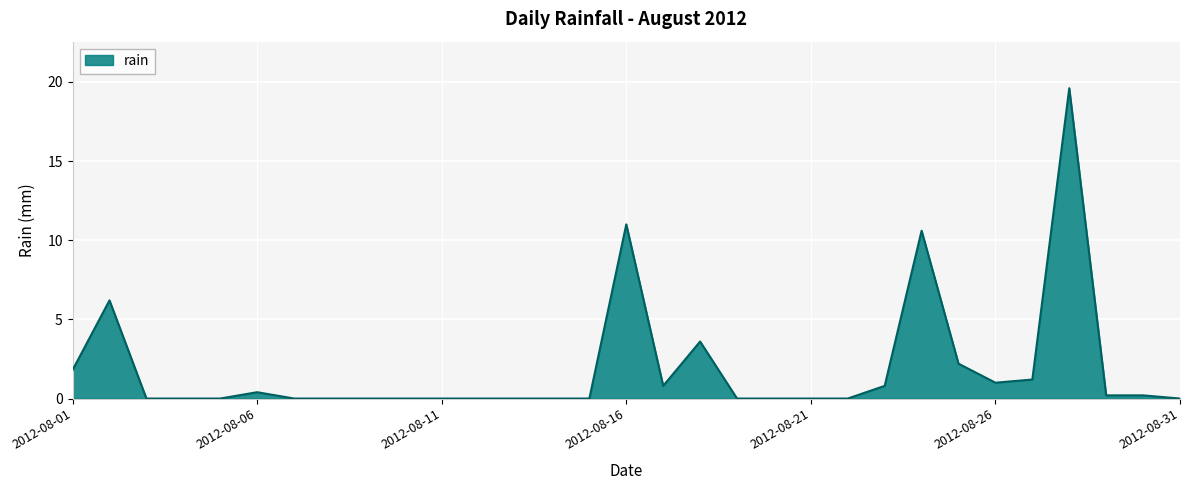

What is the difference between the maximum and minimum values?

19.6